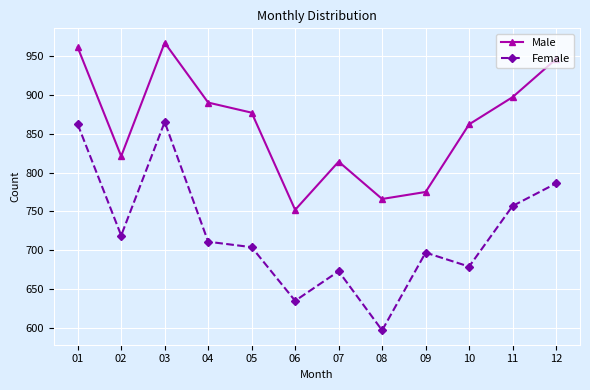

Does the chart display data point markers on the line(s)?

Yes